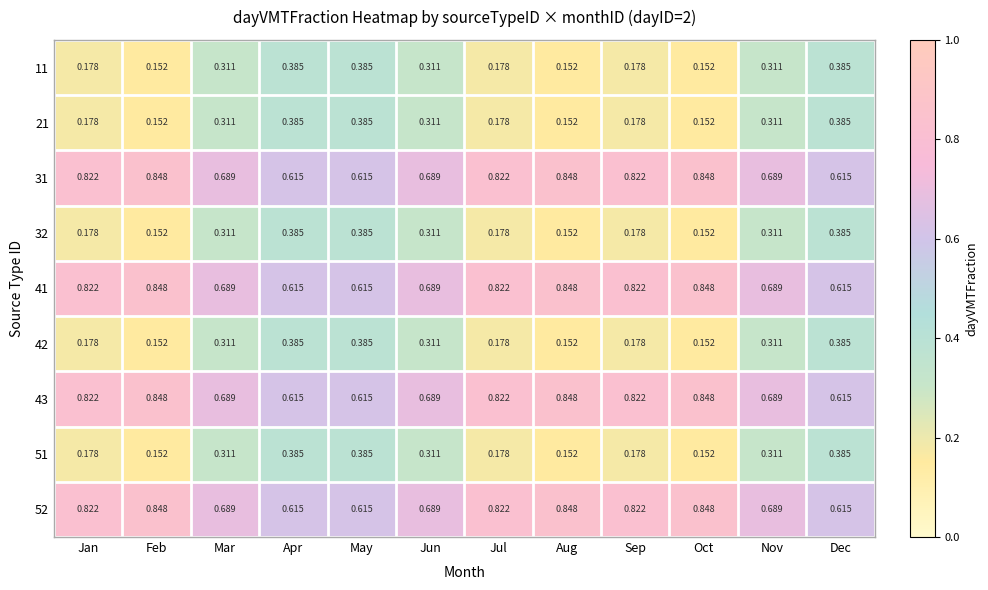

Is the value of 52 at Aug greater than the value of 43 at Mar?

Yes